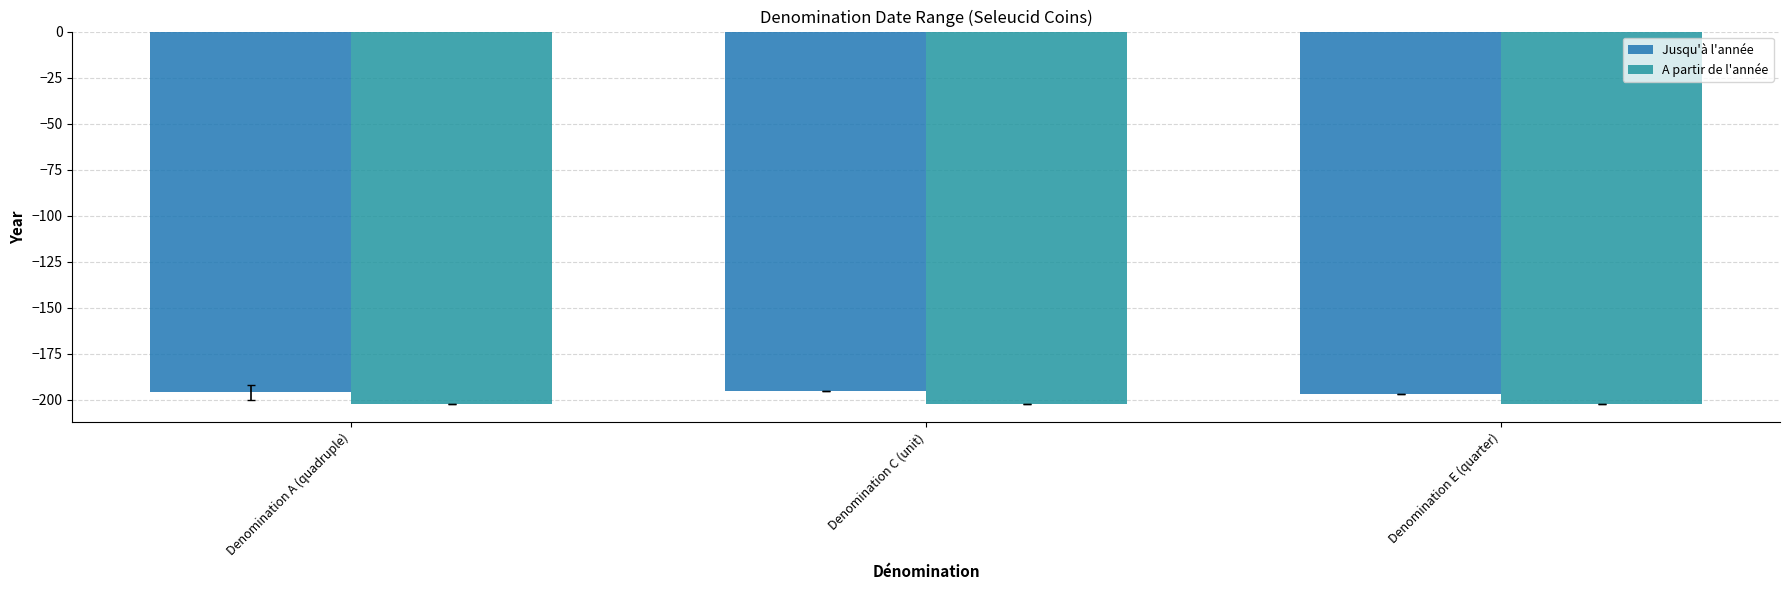

Rank the categories by A partir de l'année value from highest to lowest.

Denomination A (quadruple), Denomination C (unit), Denomination E (quarter)